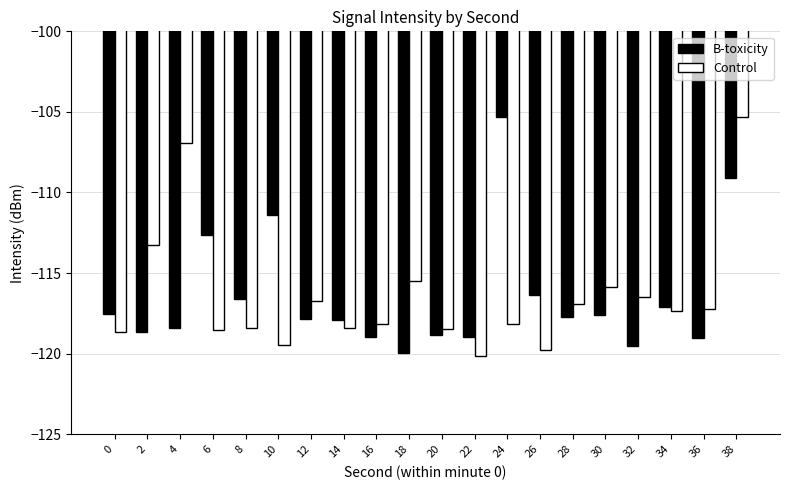

What is the greatest value displayed?

-105.3